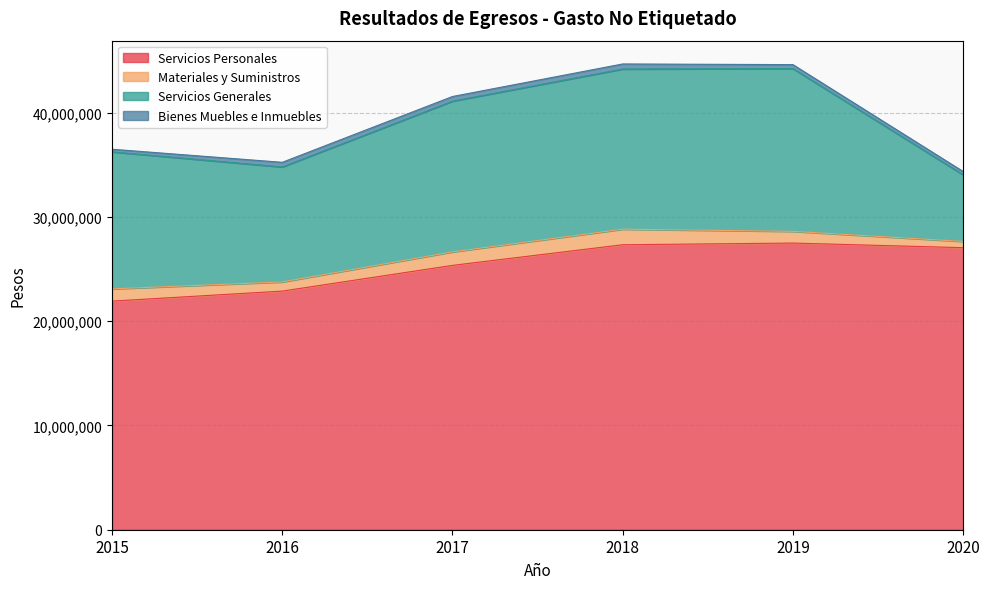

What is the total value across all series at 2018?

44685522